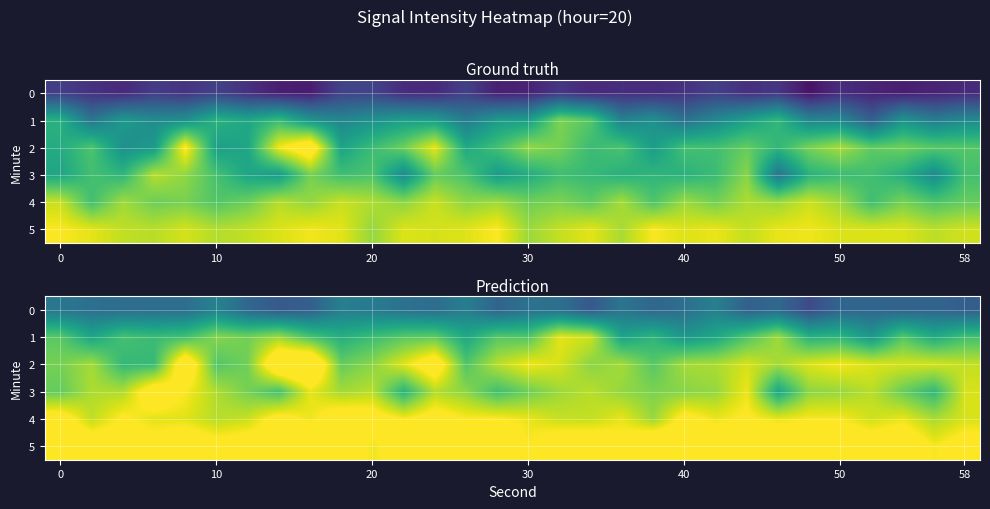

Which category has the lowest value across all series?

24